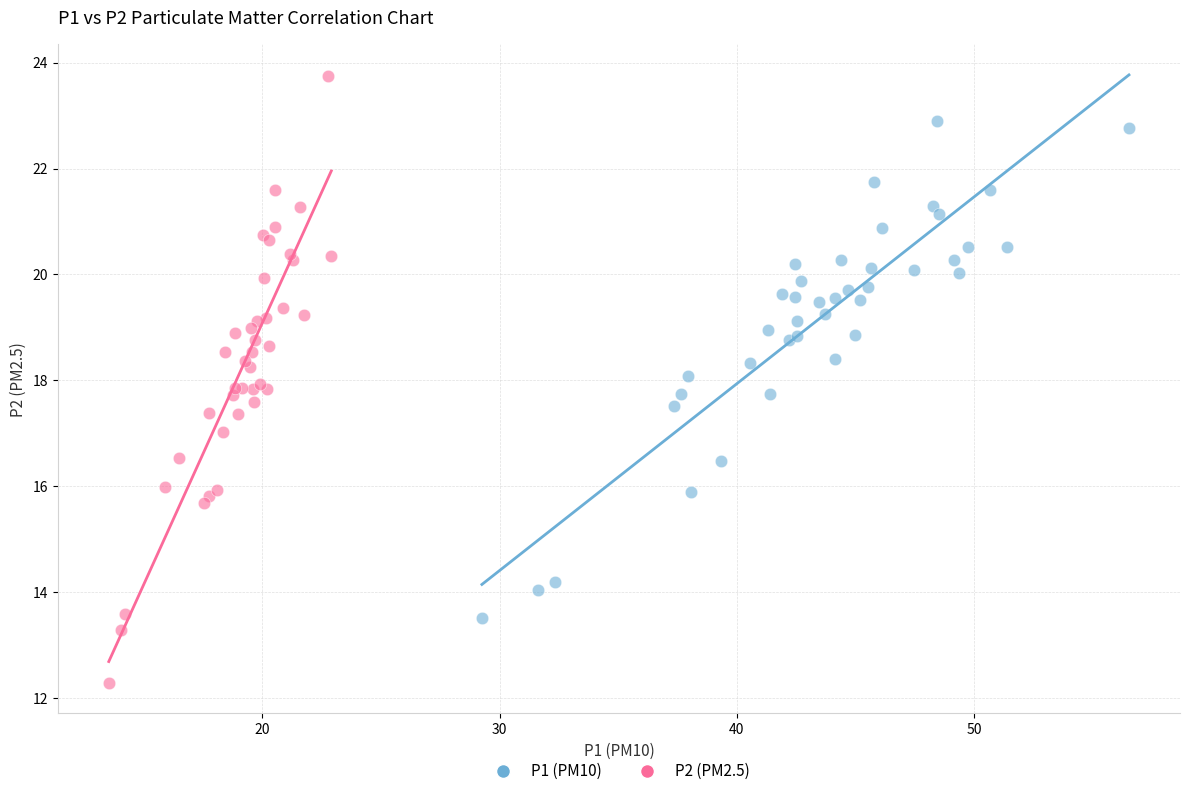

Which series reaches the minimum Y coordinate?

P2 (PM2.5)